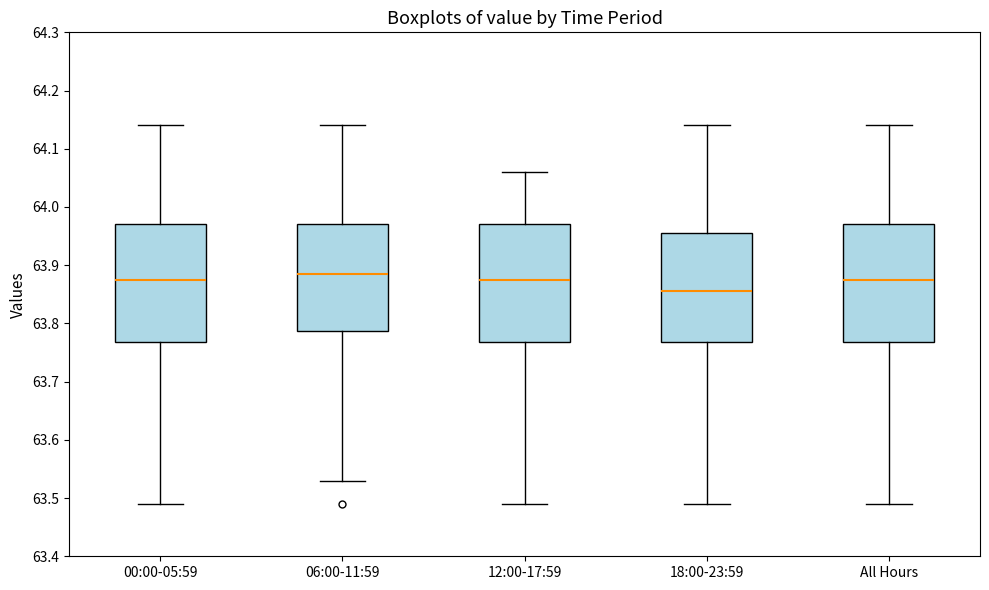

Where does the median line of the box for All Hours sit on the y-axis? The values are not printed on the chart, so give them approximately, as read against the axis.

63.88